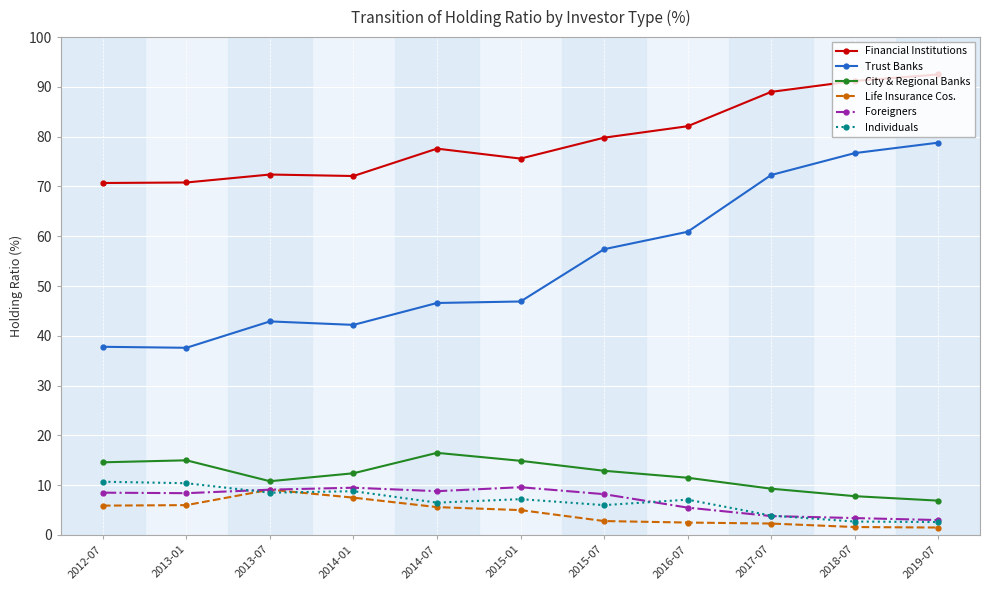

What position from the left is 2014-01?

4